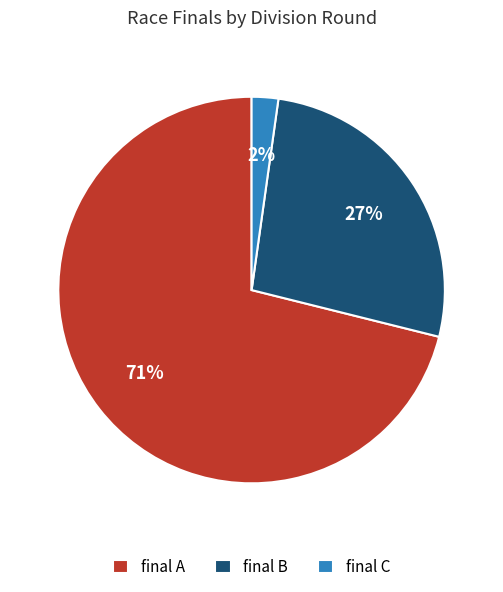

How many slices are in this pie chart?

3